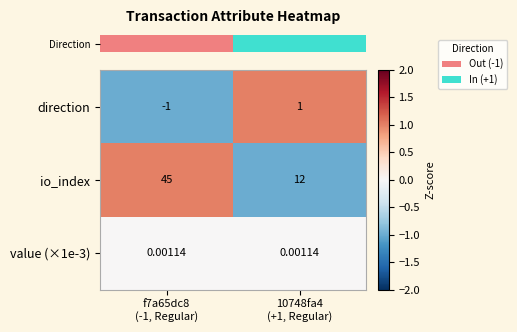

What is the difference between the highest and lowest values at 10748fa4
(+1, Regular)?

12.0